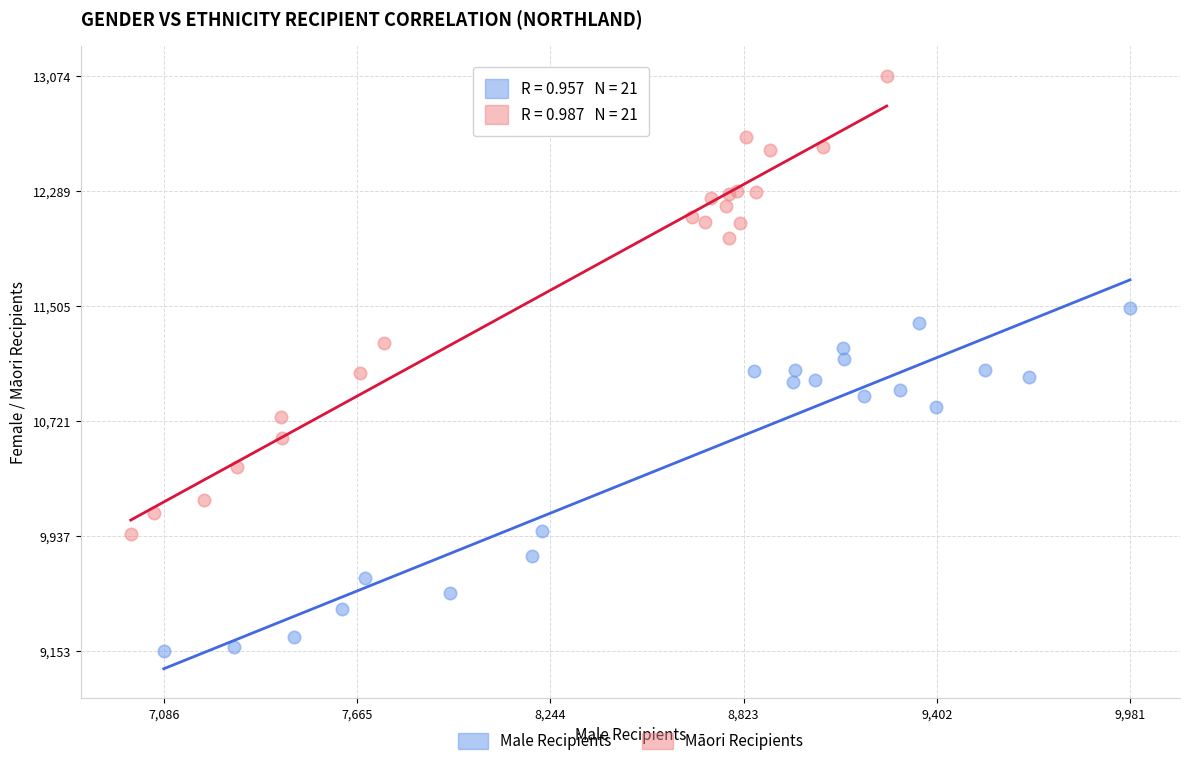

What are all the series names shown in the legend?

Male Recipients, Māori Recipients